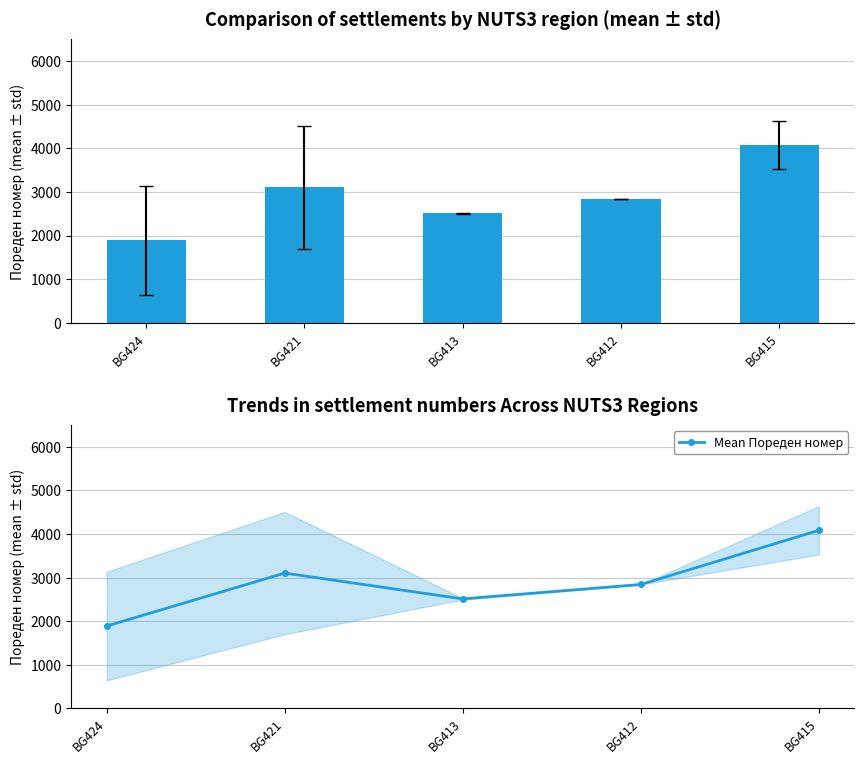

Is it true that the value at BG421 is 2162.2?

False